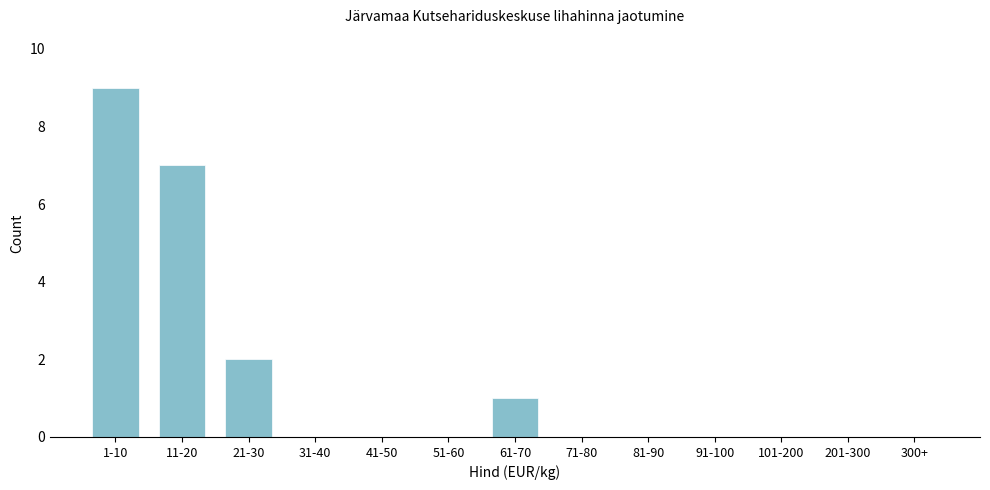

Reading right to left, list all the values displayed in this chart.

300+=0	201-300=0	101-200=0	91-100=0	81-90=0	71-80=0	61-70=1	51-60=0	41-50=0	31-40=0	21-30=2	11-20=7	1-10=9